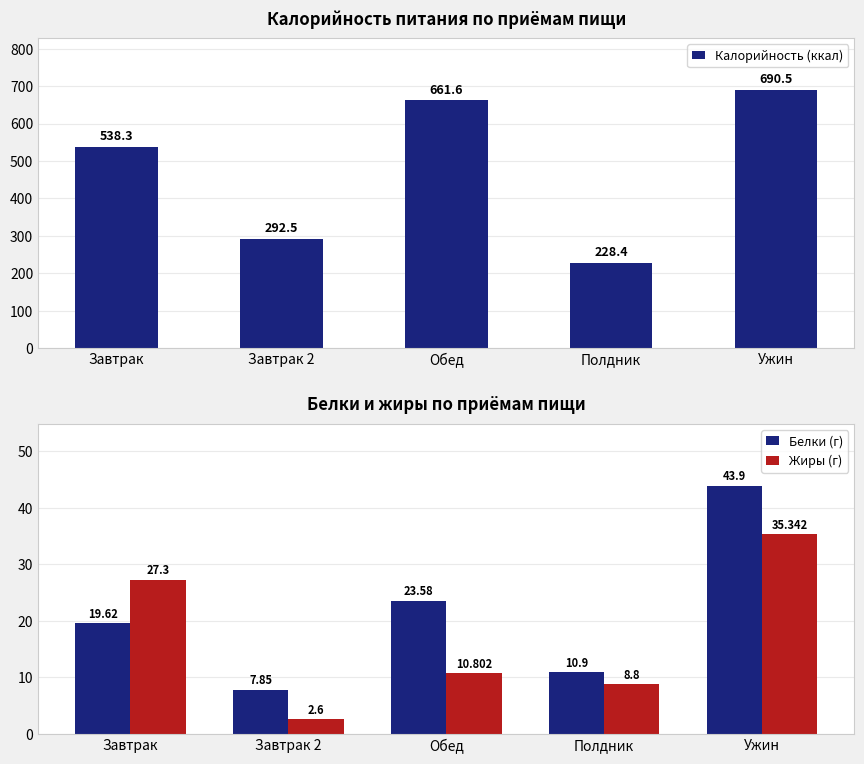

Which series changed the most between Завтрак 2 and Обед?

Калорийность (ккал)